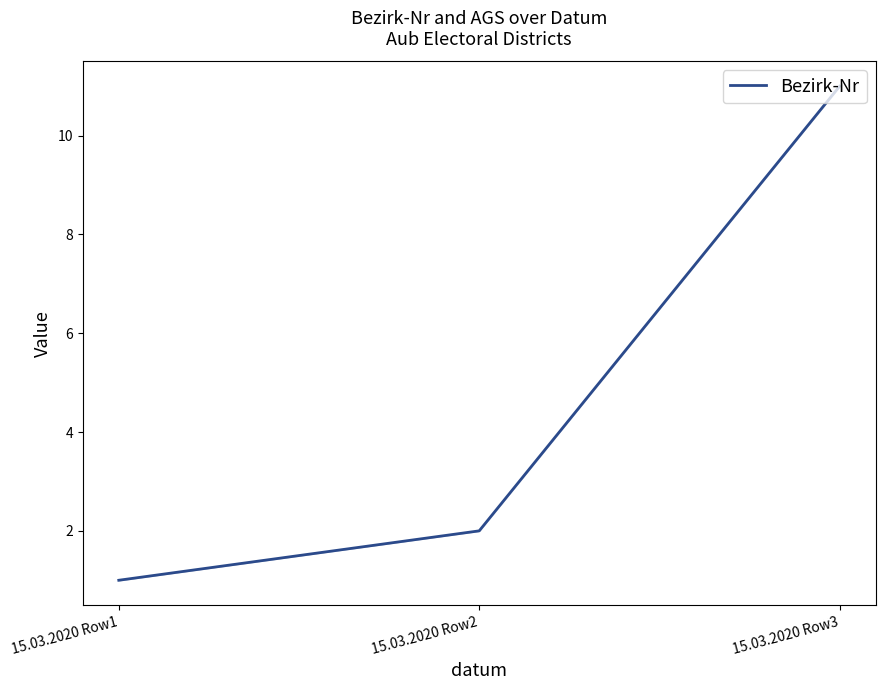

List the labels in order of value, largest first.

15.03.2020 Row3, 15.03.2020 Row2, 15.03.2020 Row1